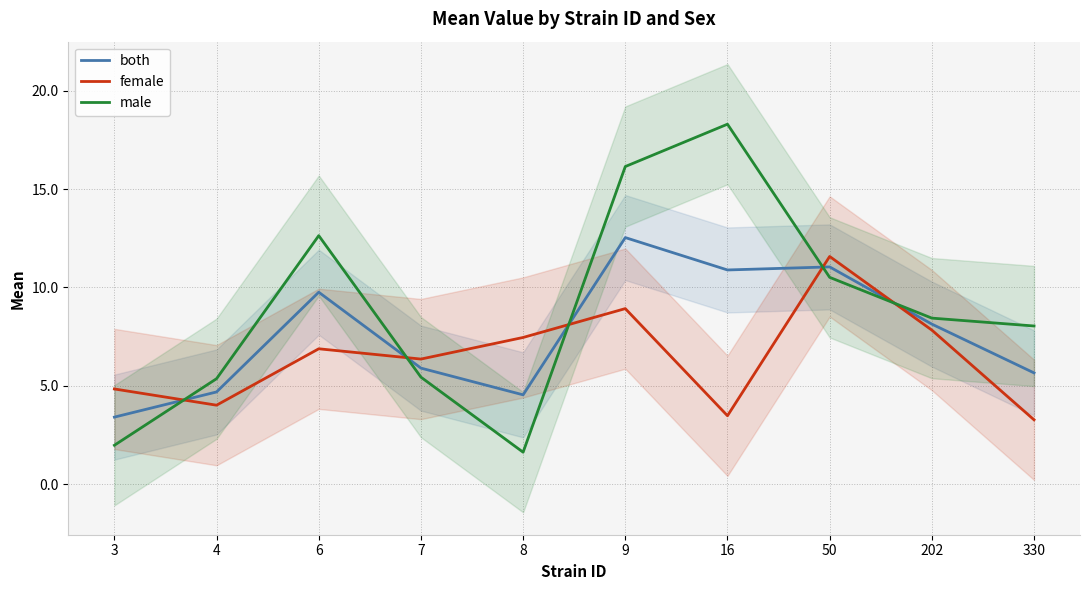

What is the average value of the male series?

8.8